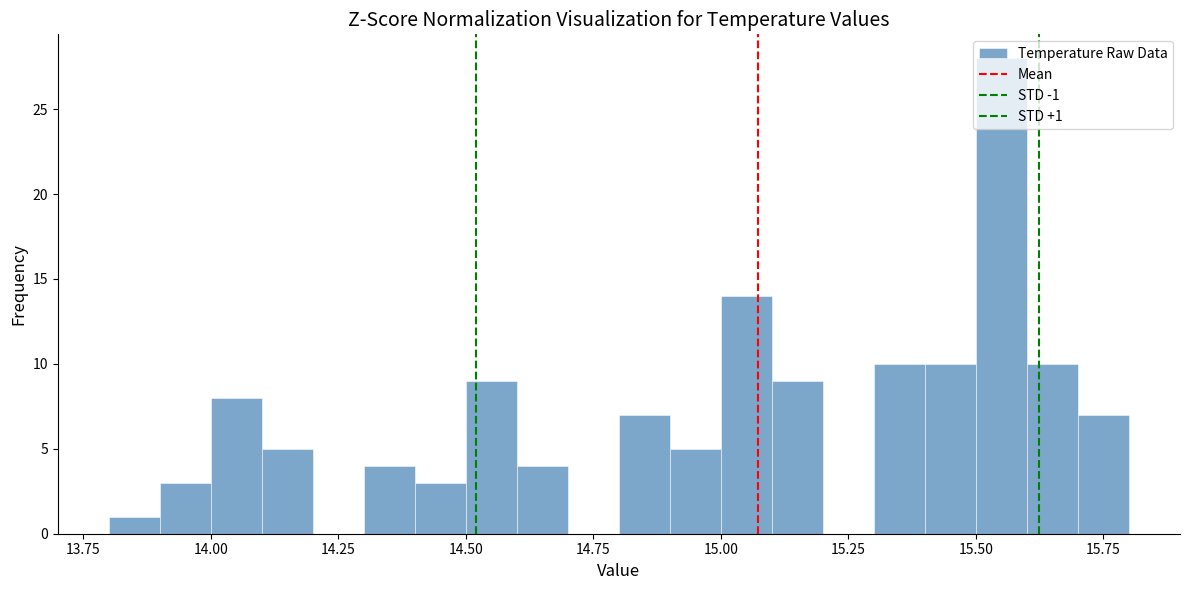

Around what value on the x-axis is the tallest bar? Give the approximate position of its centre, as read against the axis.

15.55